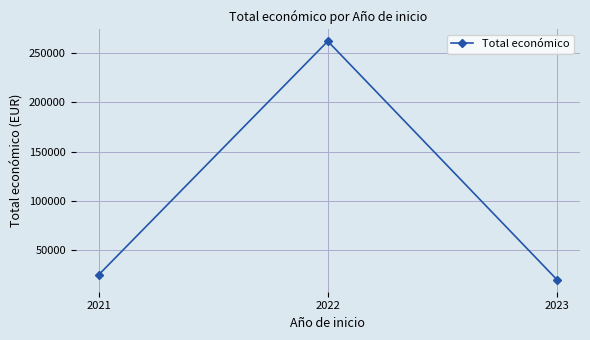

Rank the categories by value from lowest to highest.

2023, 2021, 2022